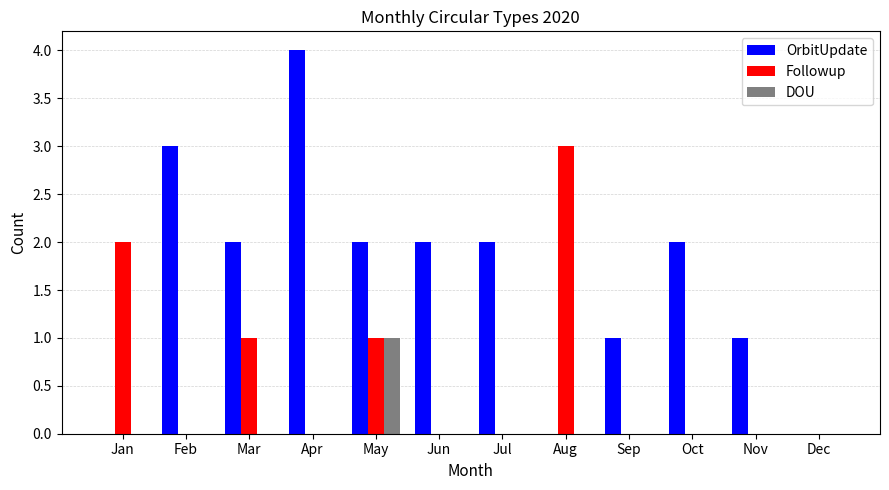

What is the sum of the OrbitUpdate values at May and Oct?

4